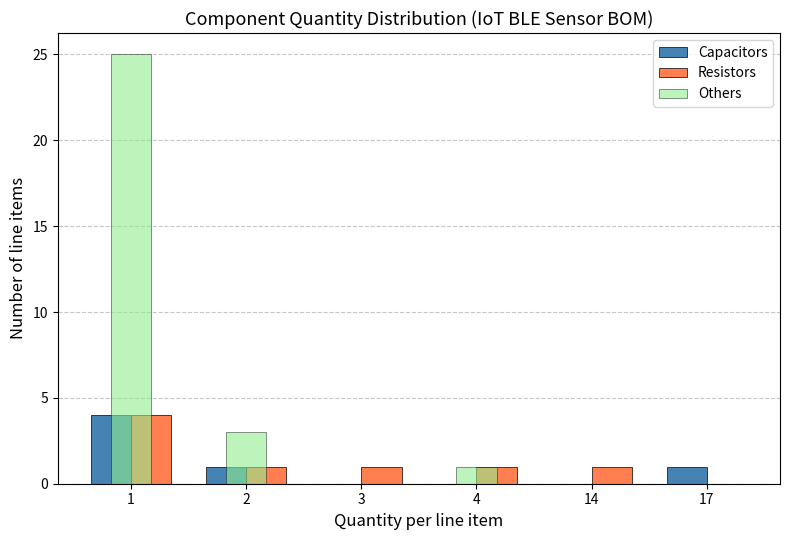

Reading right to left, what are all the values shown in this chart?

Capacitors: 17=1	14=0	4=0	3=0	2=1	1=4
Resistors: 17=0	14=1	4=1	3=1	2=1	1=4
Others: 17=0	14=0	4=1	3=0	2=3	1=25